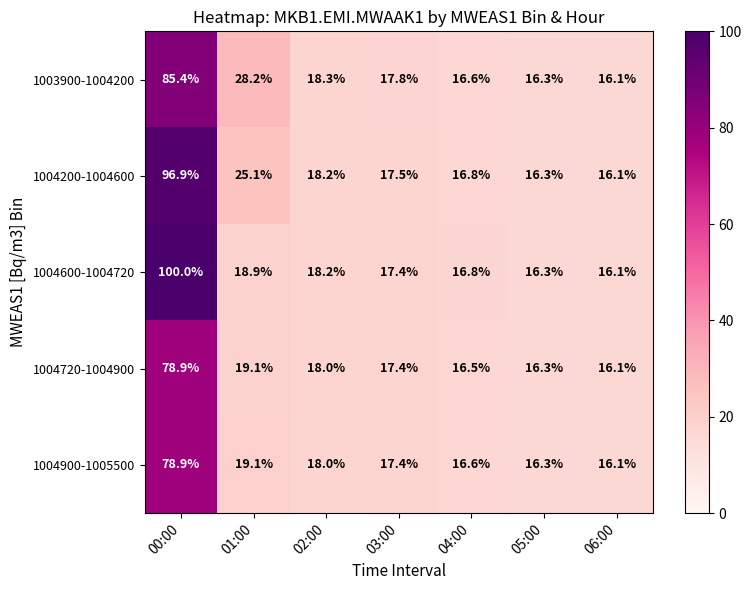

How many series are shown in this chart?

5